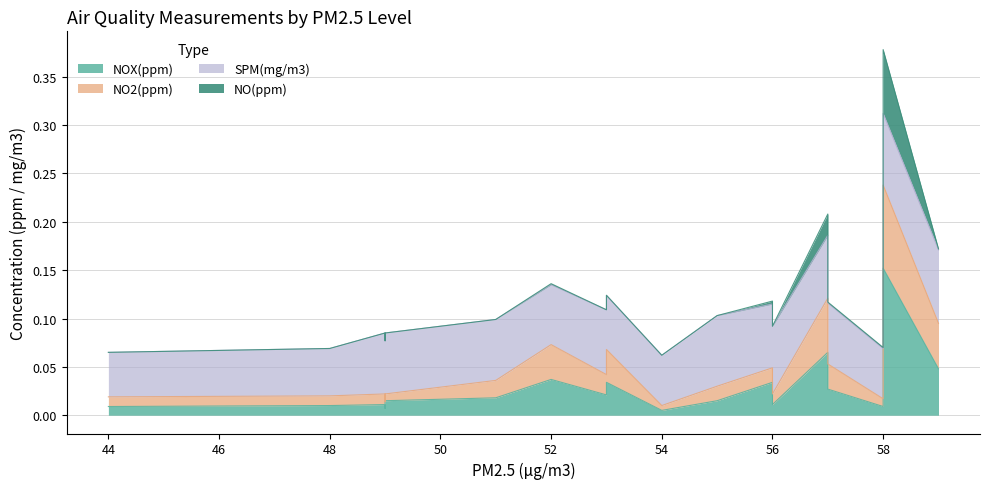

True or false: NO2(ppm) has a value of 0.0 at 44.

False